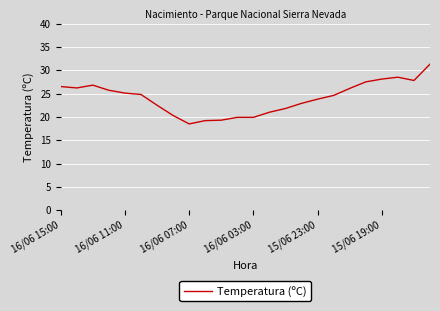

How many lines are shown in the chart?

1